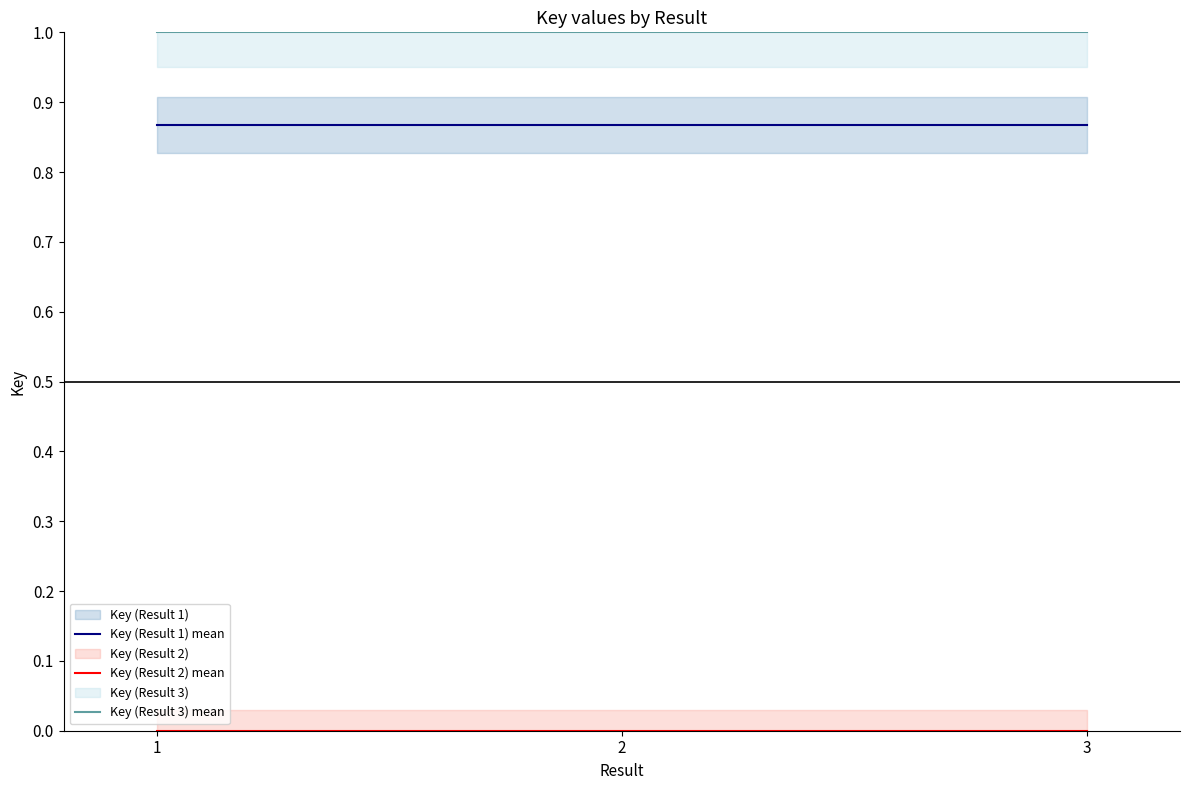

Read the Key (Result 3) mean value at 1.

1.0